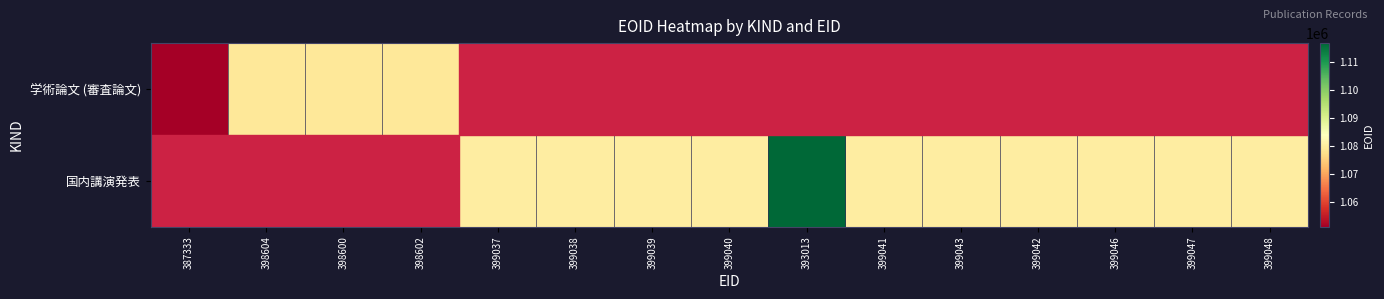

Which category has the lowest value in the 国内講演発表 series?

387333